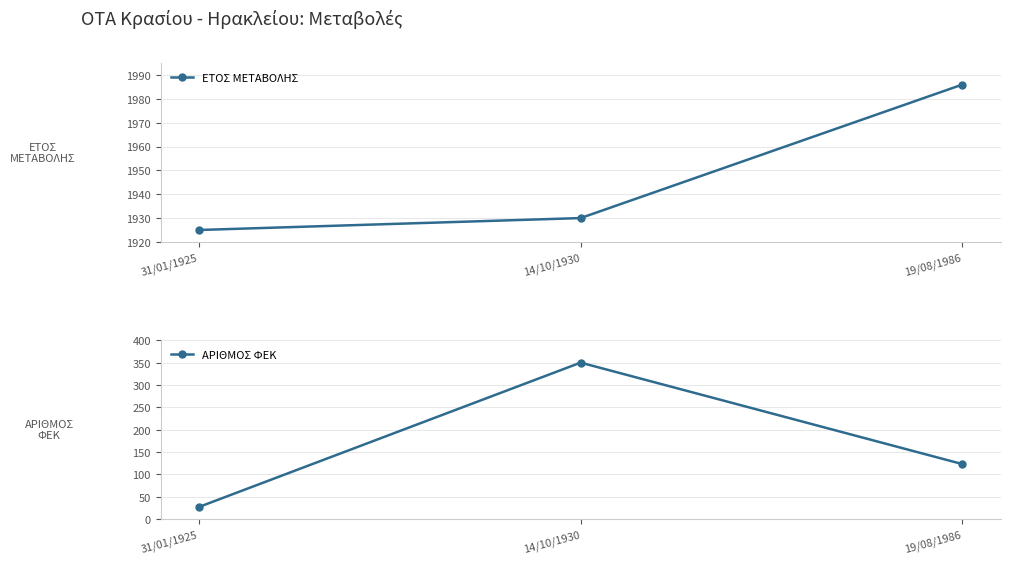

What is the value of the ΑΡΙΘΜΟΣ ΦΕΚ point at the 1st from the left?

27